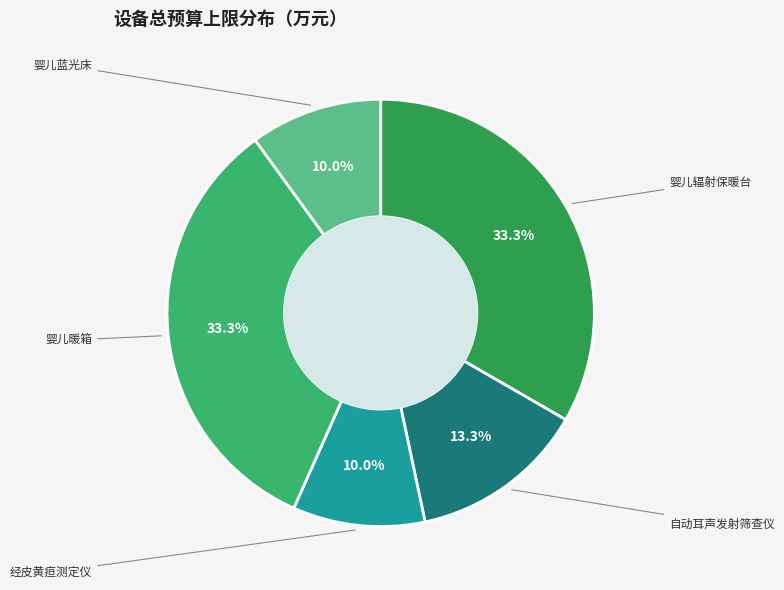

Which has a higher value, 婴儿暖箱 or 婴儿辐射保暖台?

婴儿暖箱